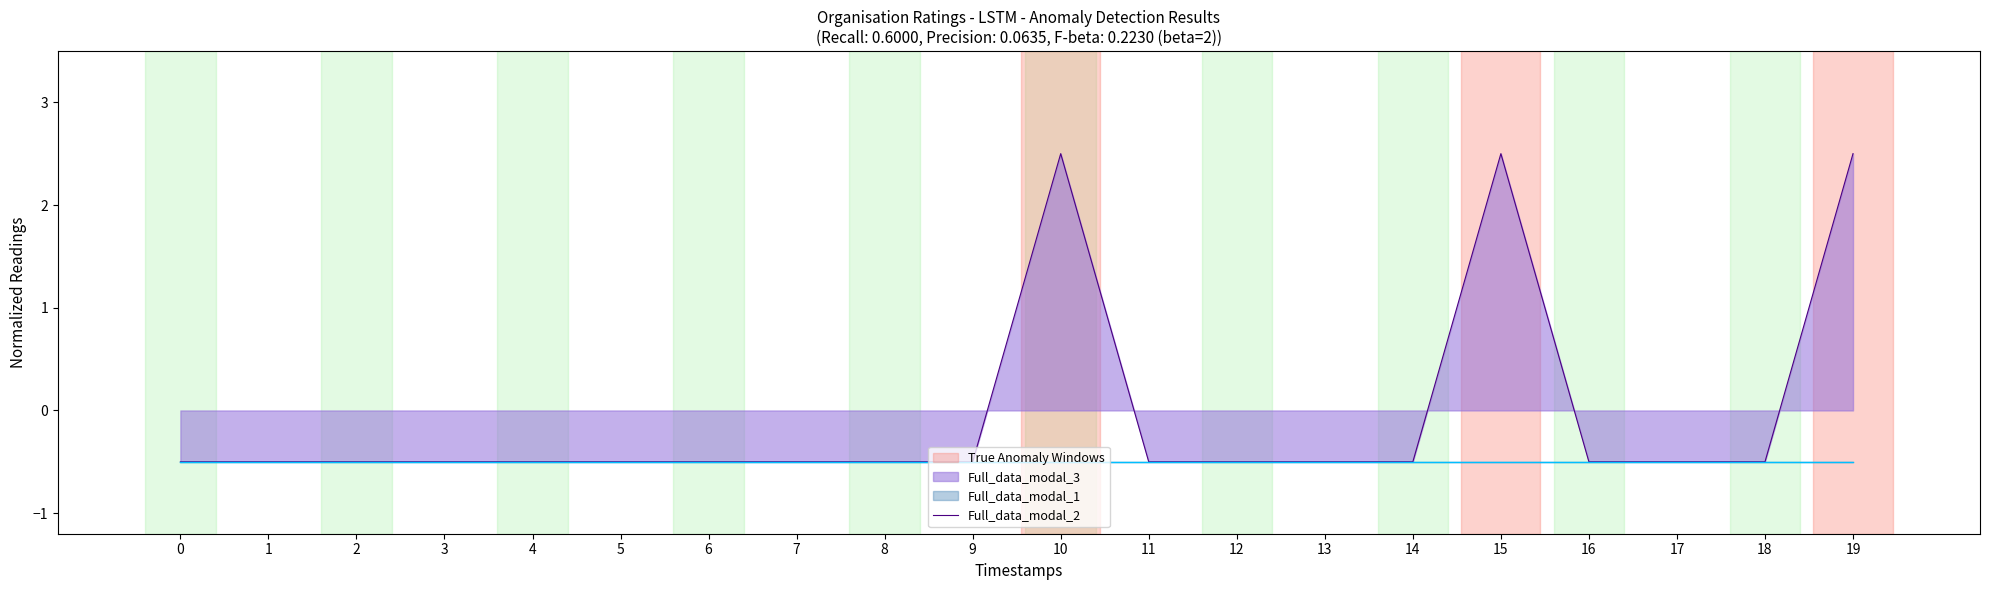

True or false: the data shows 2.5 at 10.

True